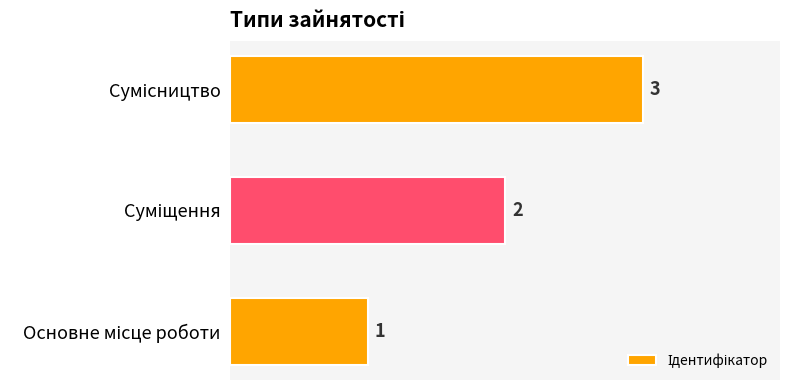

Count the values in the range 1 to 3.

3